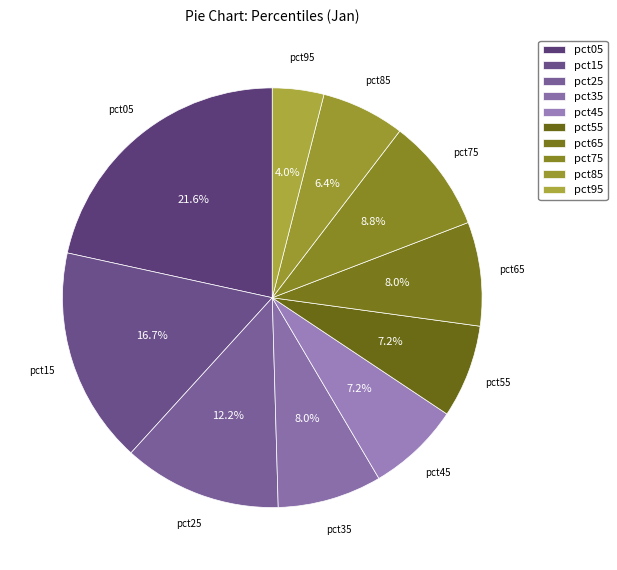

Is pct75 the majority of the pie?

No